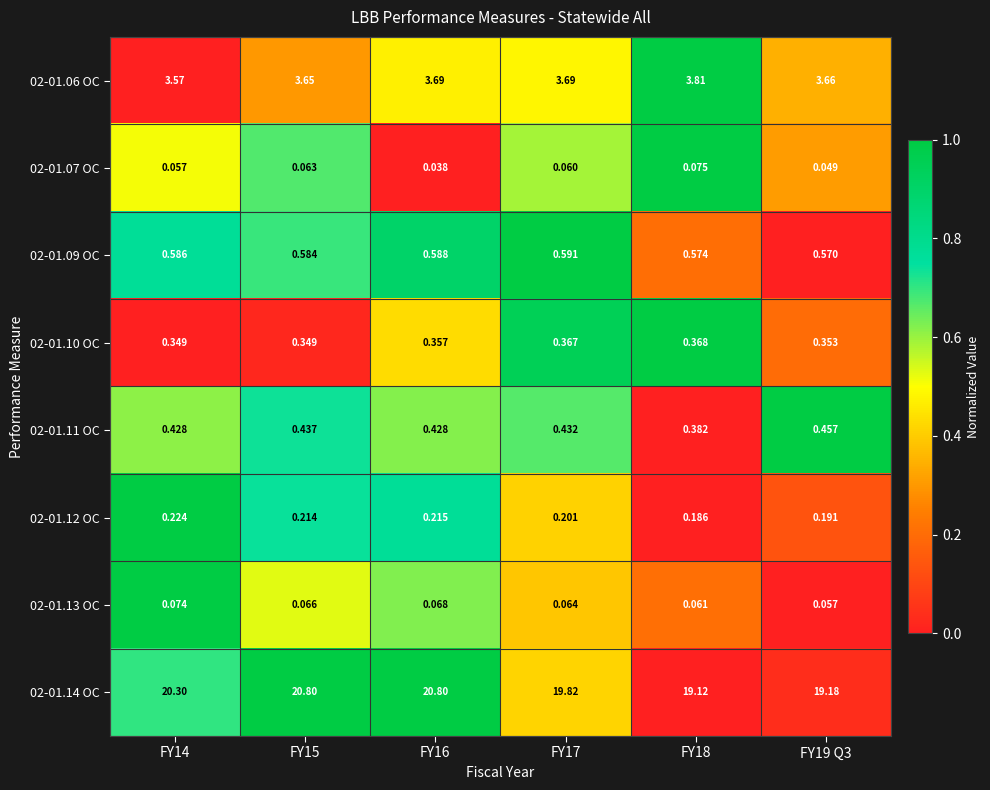

Count the number of data series in this chart.

8